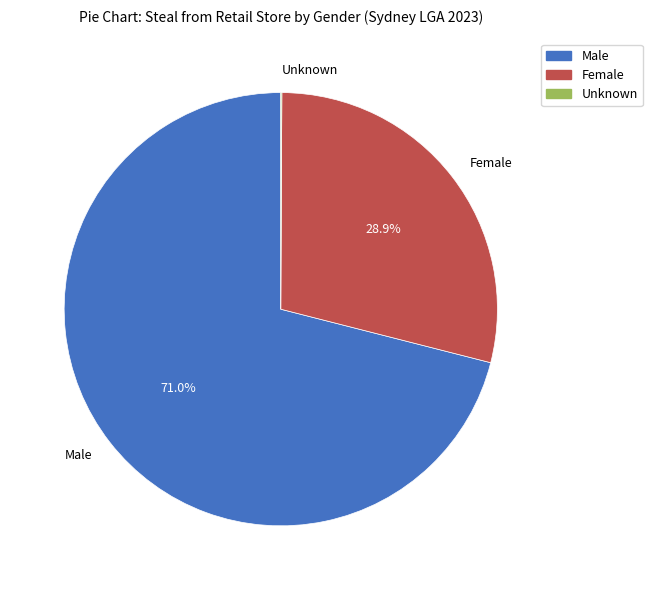

To the nearest percent, what is the difference between the largest and smallest slice percentages?

71%